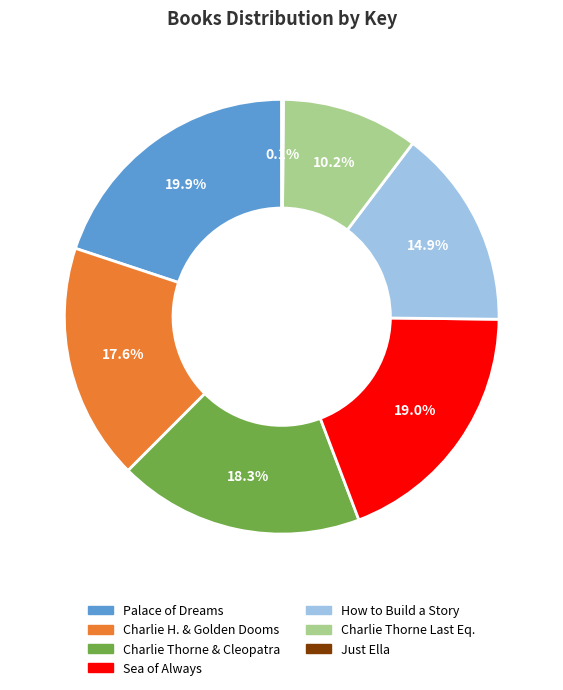

Is there a majority slice in this chart?

No